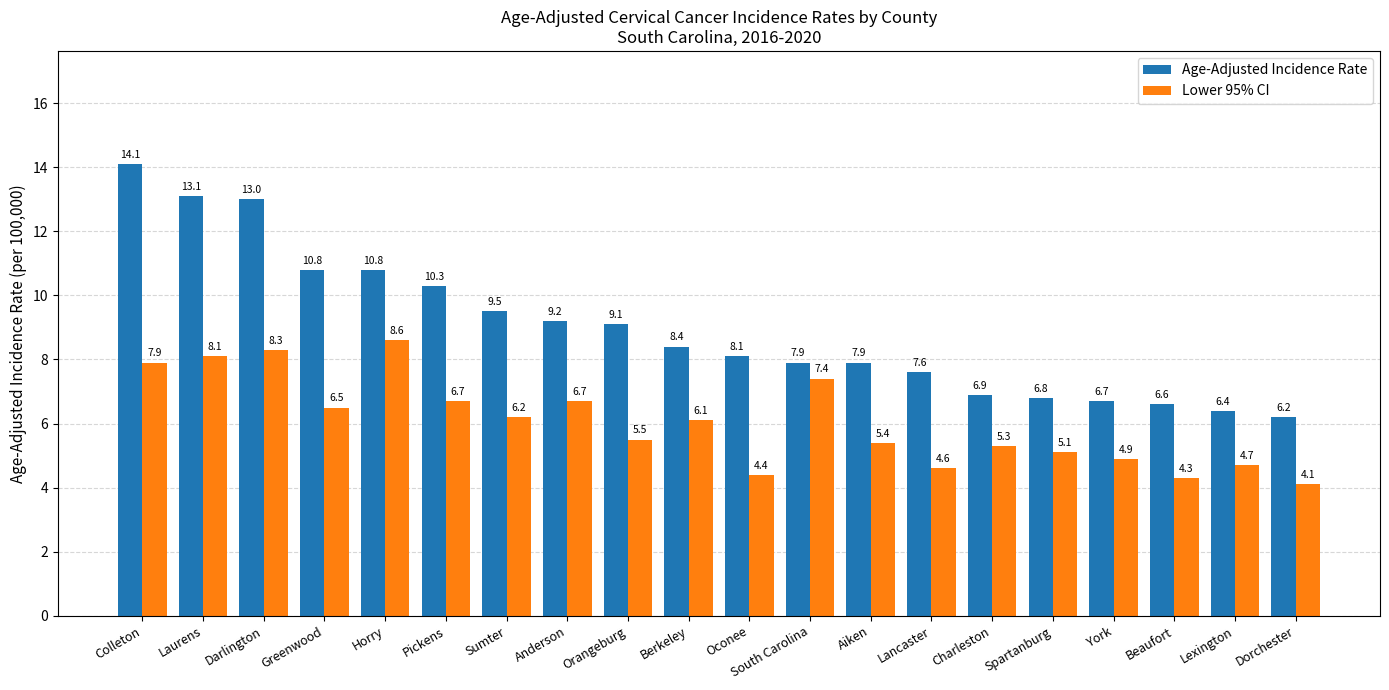

What is the highest value of the Lower 95% CI series?

8.6